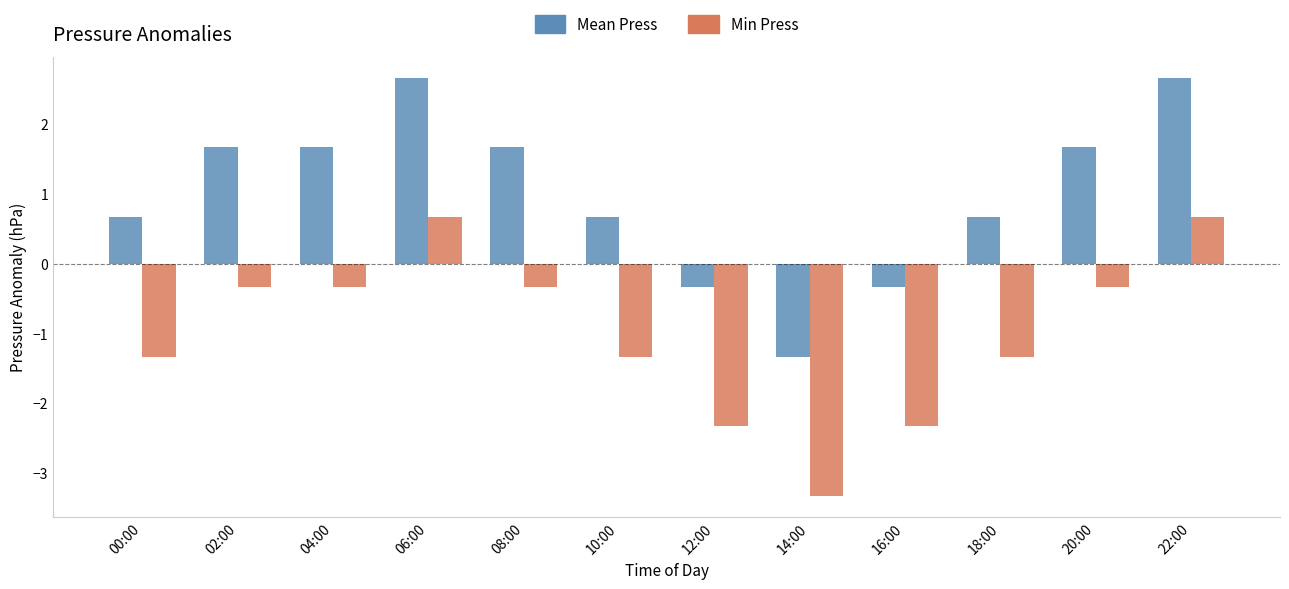

Is it true that Mean Press equals 0.4 at 00:00?

False